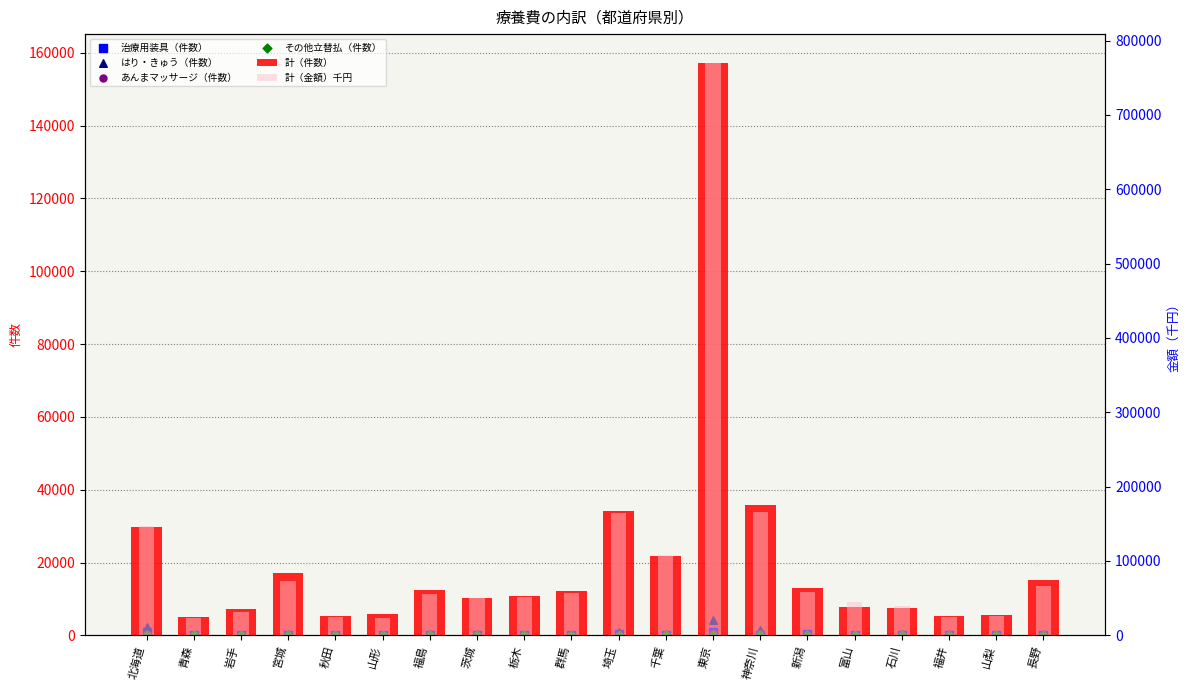

Which series contains the highest Y value?

計（金額）千円